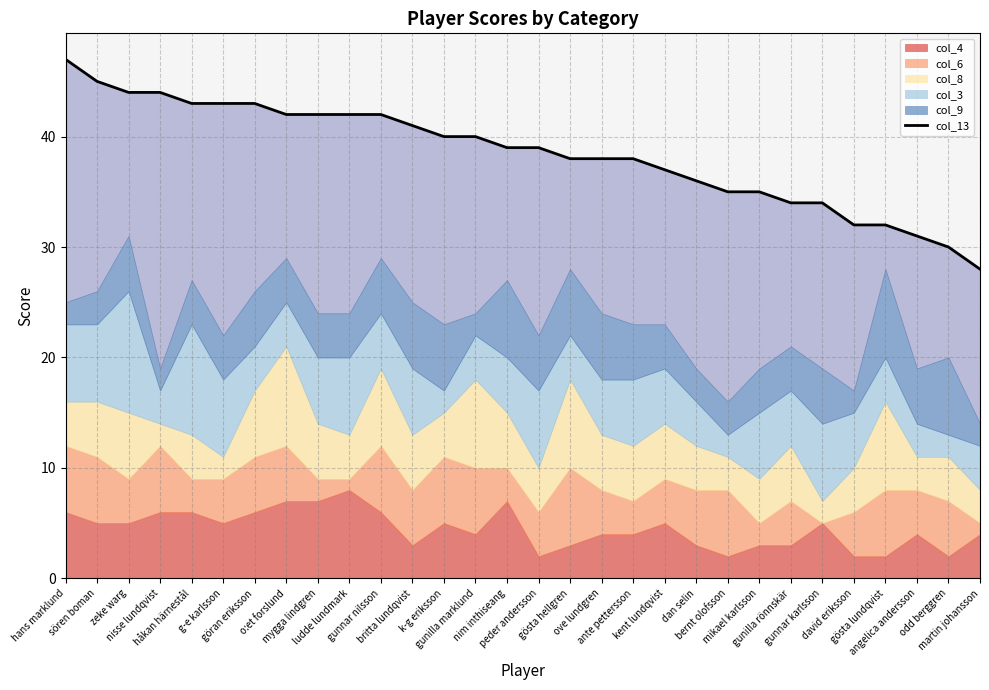

What is the greatest value displayed?

47